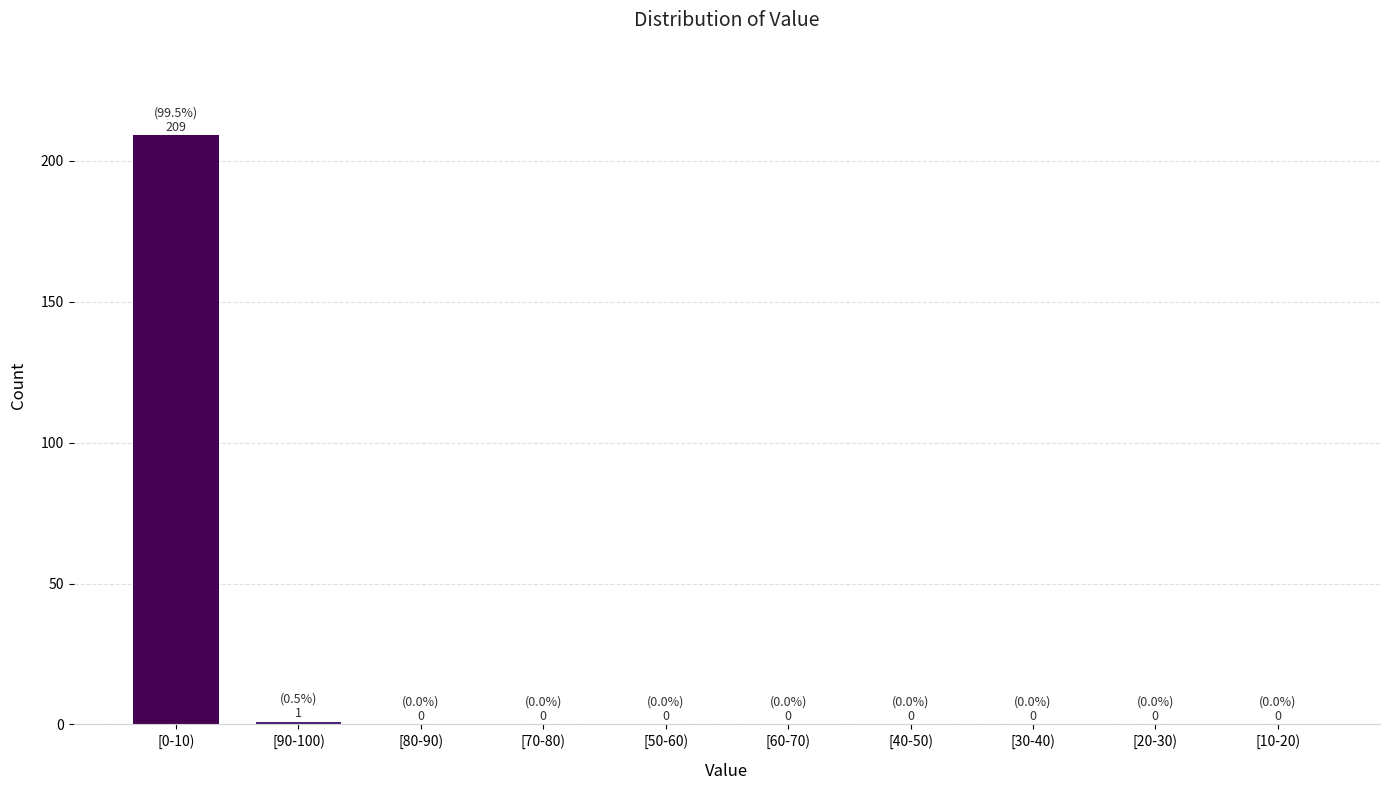

Reading left to right, transcribe all the data shown in this chart.

[0-10)=209	[90-100)=1	[80-90)=0	[70-80)=0	[50-60)=0	[60-70)=0	[40-50)=0	[30-40)=0	[20-30)=0	[10-20)=0